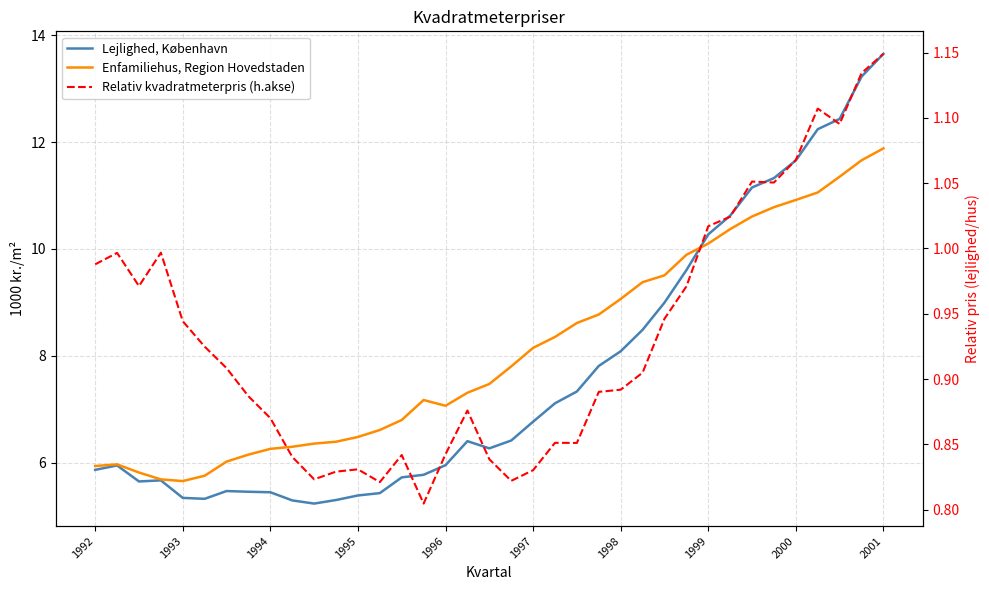

What is the label of the 35th point from the left?

34